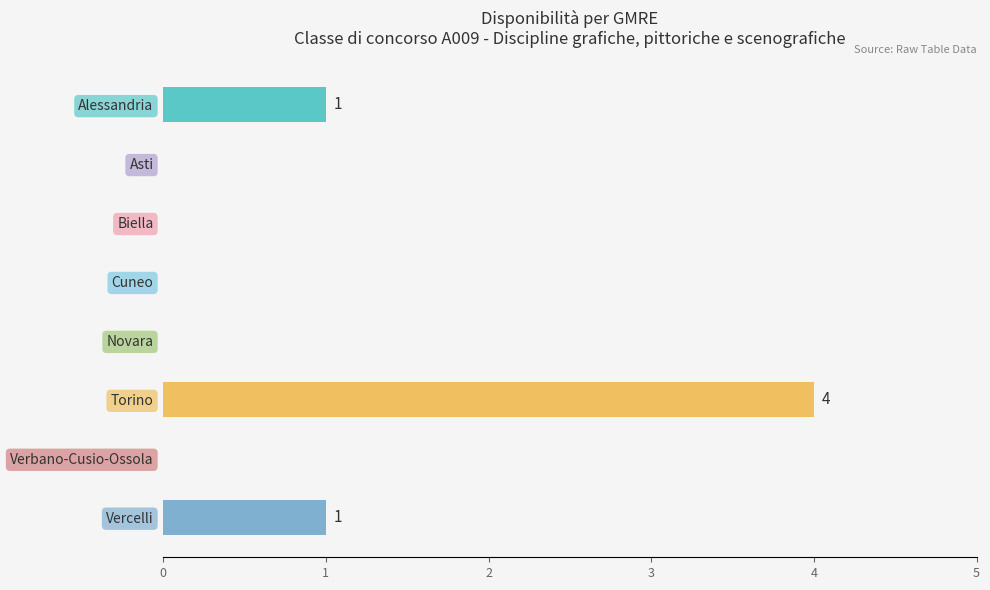

The chart shows a value of -1 at Asti. True or false?

False